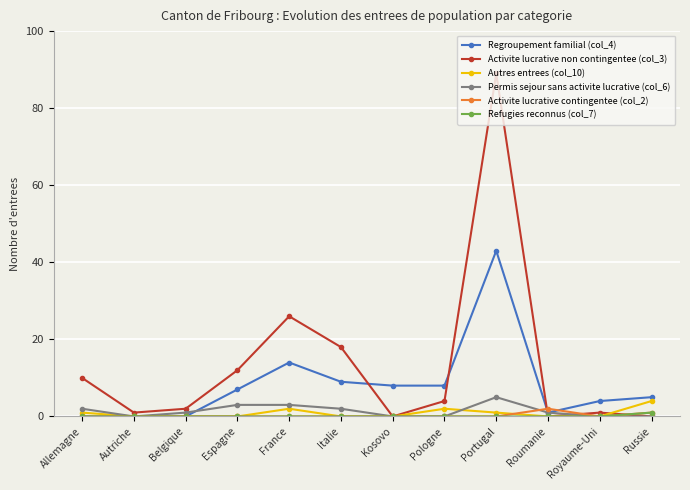

What is the total value across all series at Kosovo?

8